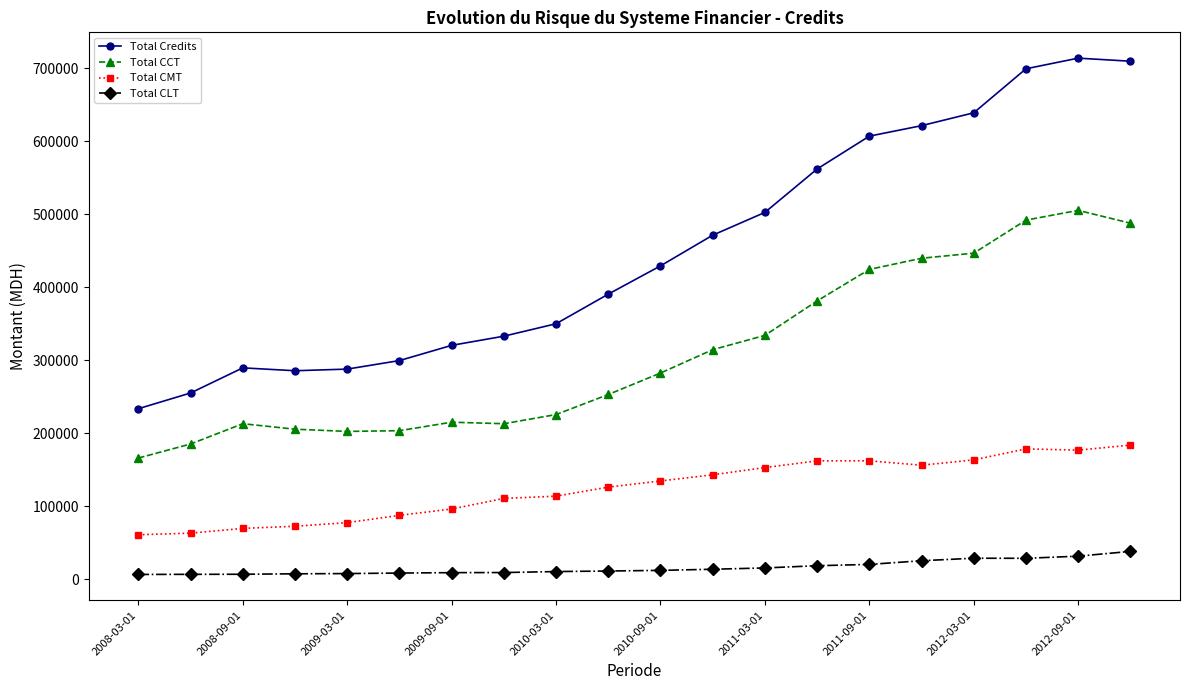

Which series has the widest spread of values?

Total Credits